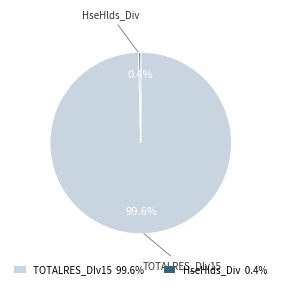

Which has a higher value, HseHlds_Div or TOTALRES_DIv15?

TOTALRES_DIv15